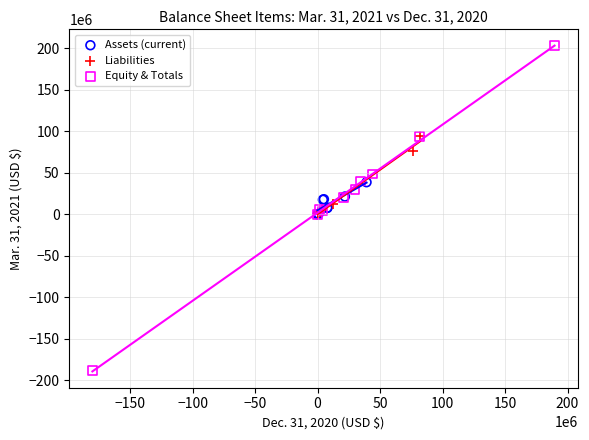

Which series reaches the minimum Y coordinate?

Equity & Totals